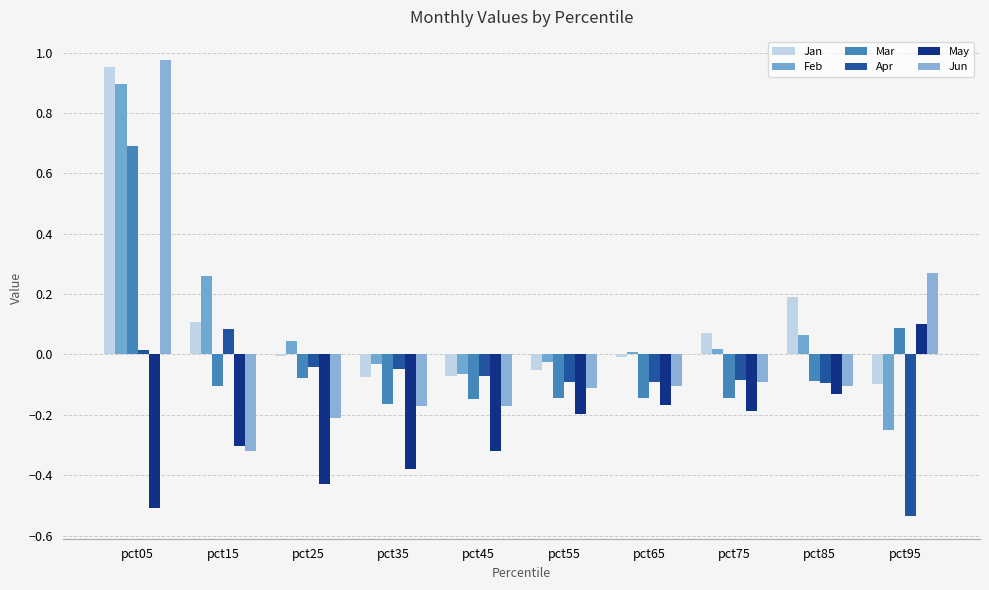

What is the value of the Jan bar at the 9th from the left?

0.2